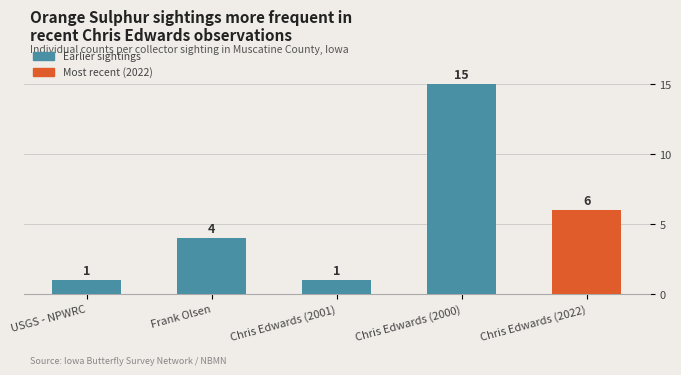

What is the sum of the values at Frank Olsen and Chris Edwards (2022)?

10